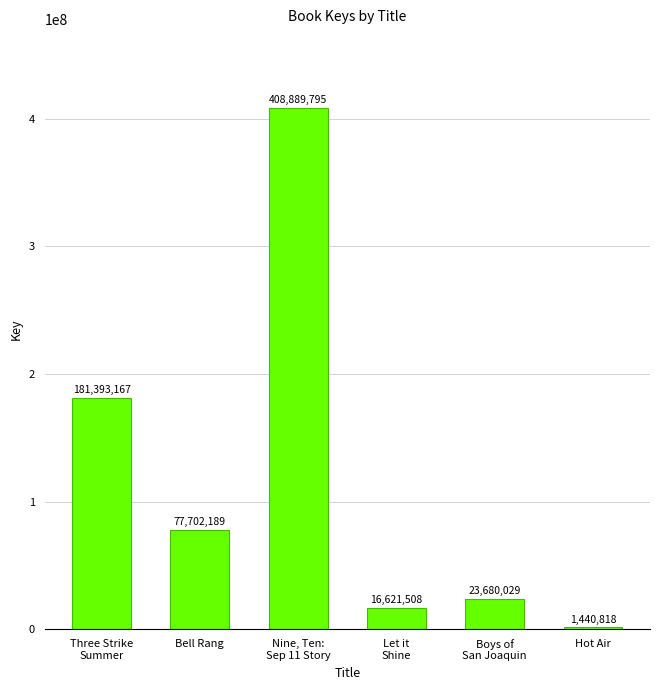

What is the maximum value shown in the chart?

408889795